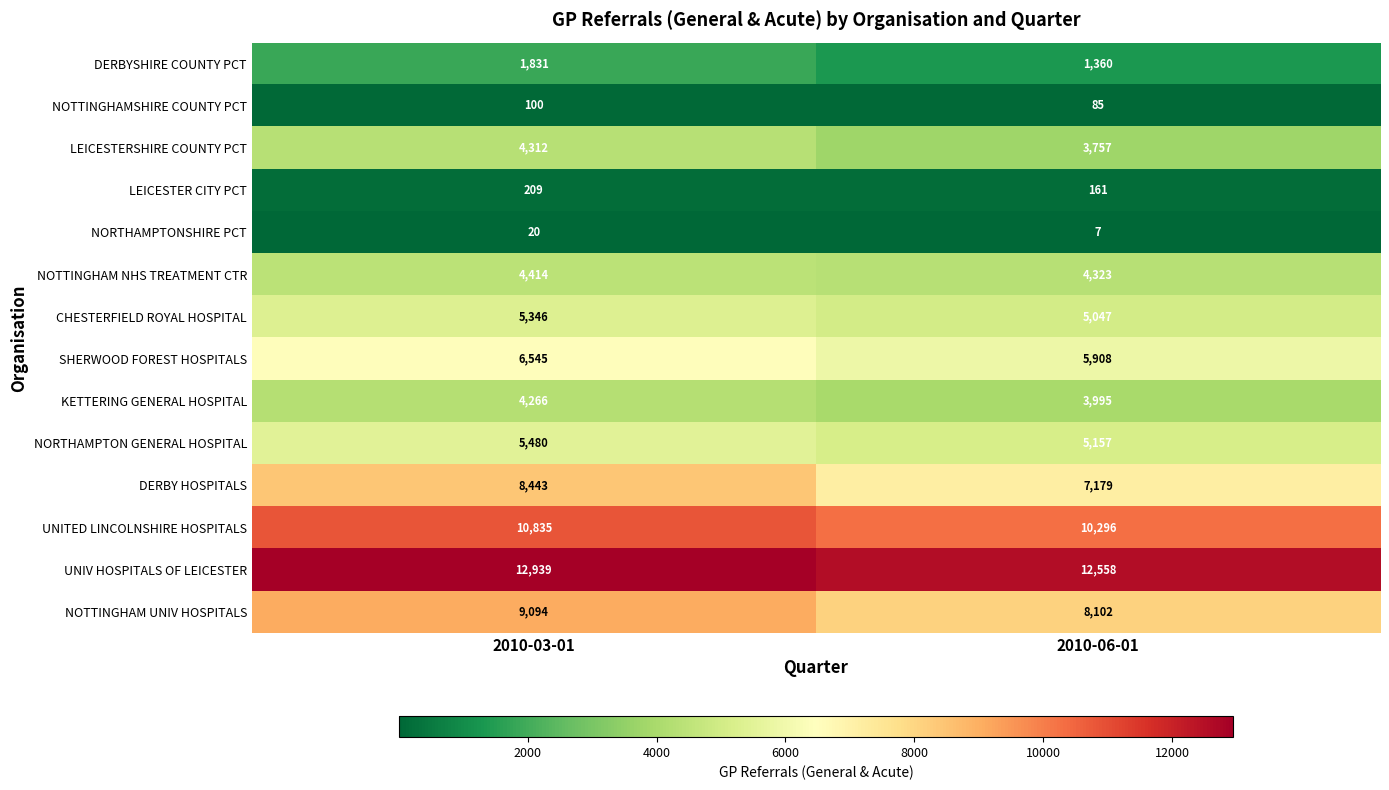

Reading left to right, transcribe all the data shown in this chart.

DERBYSHIRE COUNTY PCT: 2010-03-01=1831	2010-06-01=1360
NOTTINGHAMSHIRE COUNTY PCT: 2010-03-01=100	2010-06-01=85
LEICESTERSHIRE COUNTY PCT: 2010-03-01=4312	2010-06-01=3757
LEICESTER CITY PCT: 2010-03-01=209	2010-06-01=161
NORTHAMPTONSHIRE PCT: 2010-03-01=20	2010-06-01=7
NOTTINGHAM NHS TREATMENT CTR: 2010-03-01=4414	2010-06-01=4323
CHESTERFIELD ROYAL HOSPITAL: 2010-03-01=5346	2010-06-01=5047
SHERWOOD FOREST HOSPITALS: 2010-03-01=6545	2010-06-01=5908
KETTERING GENERAL HOSPITAL: 2010-03-01=4266	2010-06-01=3995
NORTHAMPTON GENERAL HOSPITAL: 2010-03-01=5480	2010-06-01=5157
DERBY HOSPITALS: 2010-03-01=8443	2010-06-01=7179
UNITED LINCOLNSHIRE HOSPITALS: 2010-03-01=10835	2010-06-01=10296
UNIV HOSPITALS OF LEICESTER: 2010-03-01=12939	2010-06-01=12558
NOTTINGHAM UNIV HOSPITALS: 2010-03-01=9094	2010-06-01=8102